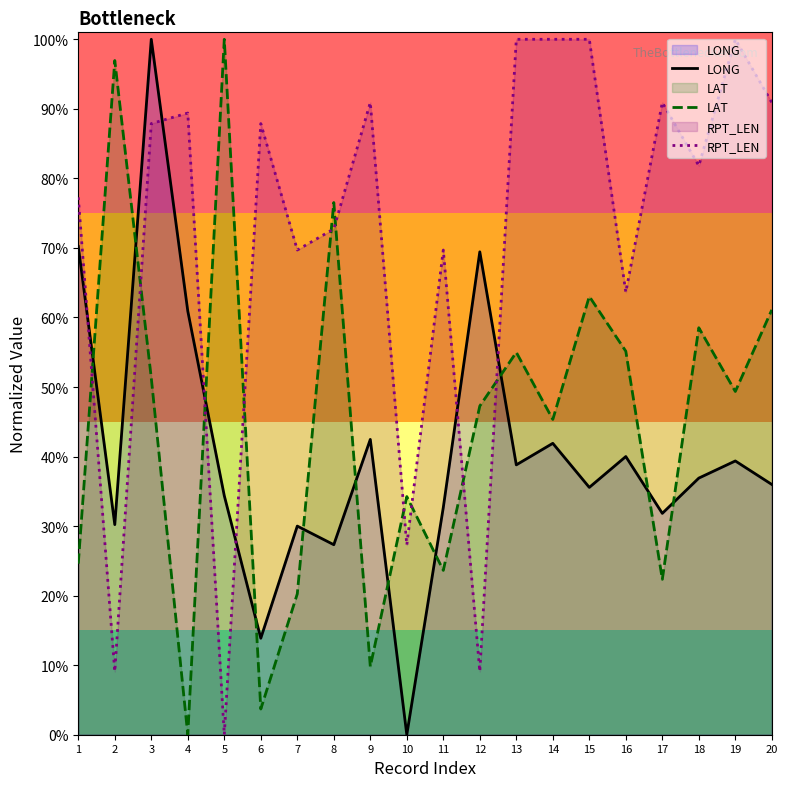

What is the sum of the RPT_LEN values at 13 and 7?

1.7